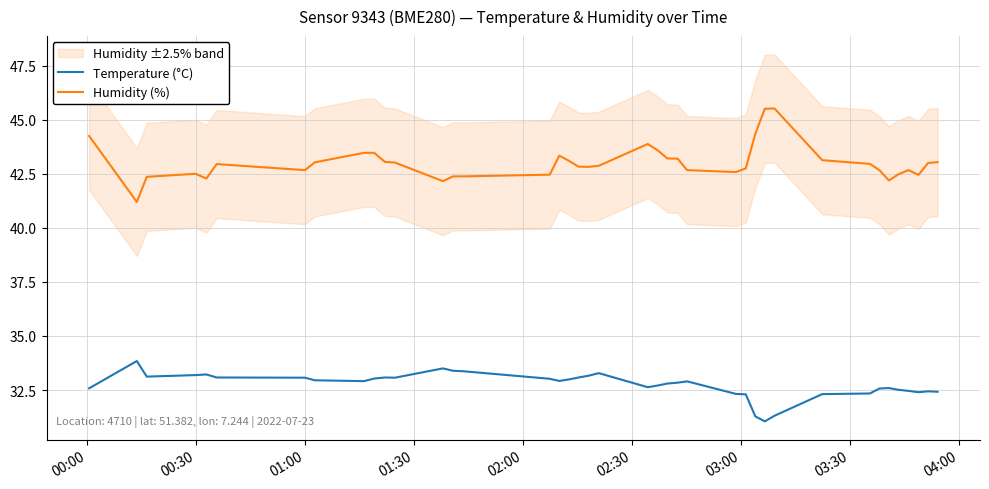

List the series in order of their peak value, lowest first.

Temperature (°C), Humidity (%)